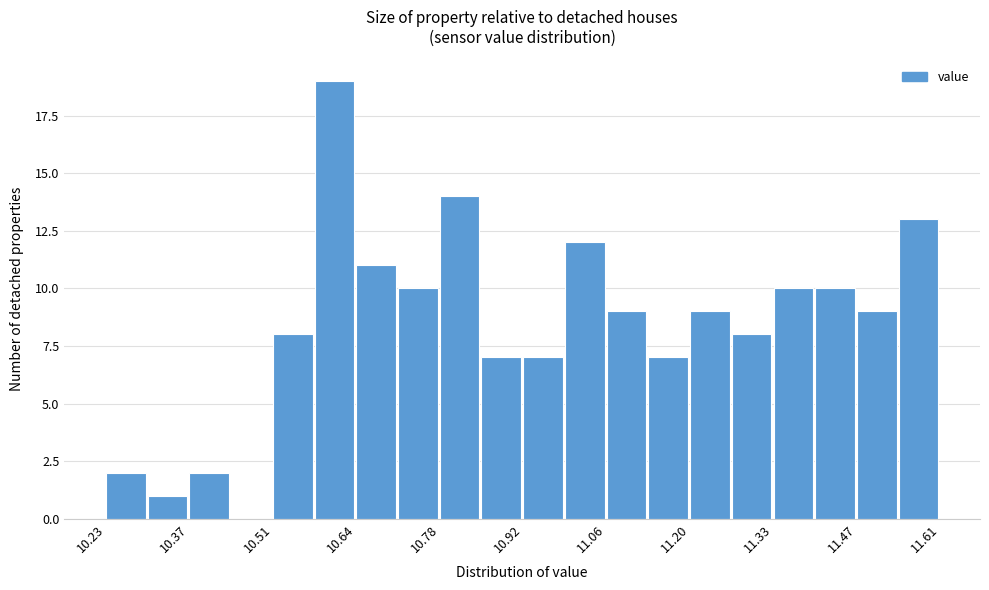

Read against the x-axis, roughly where is the centre of the tallest bar?

10.60